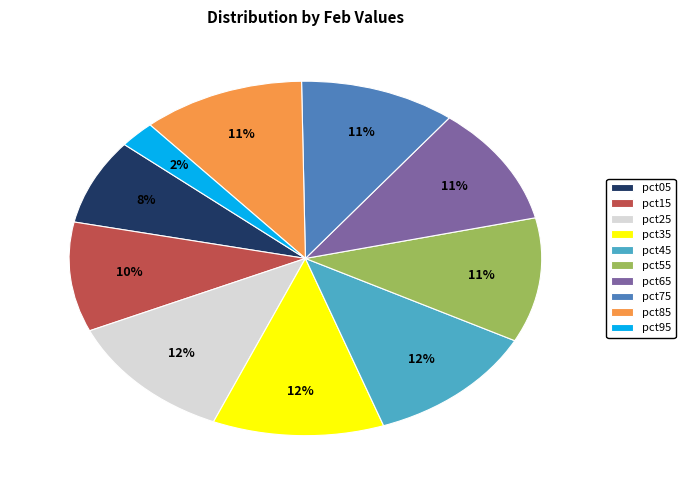

To the nearest percent, what percentage of the pie is pct45?

12%